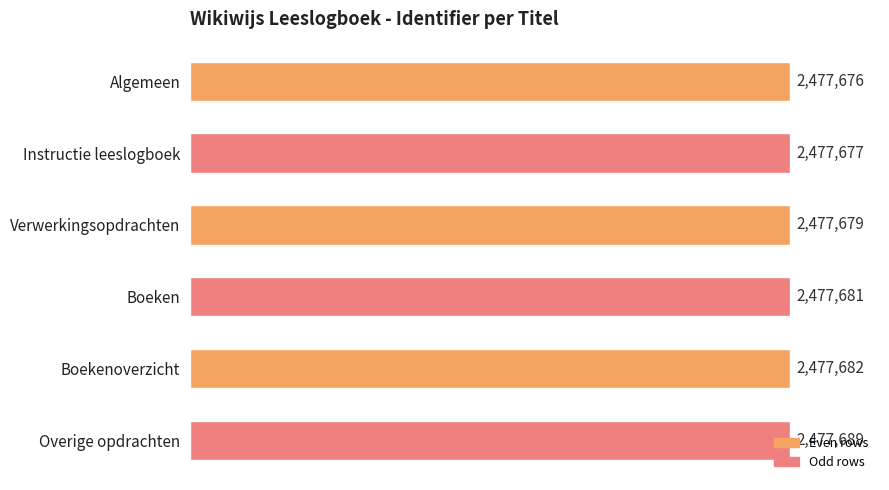

What is the sum of all values?

14866084